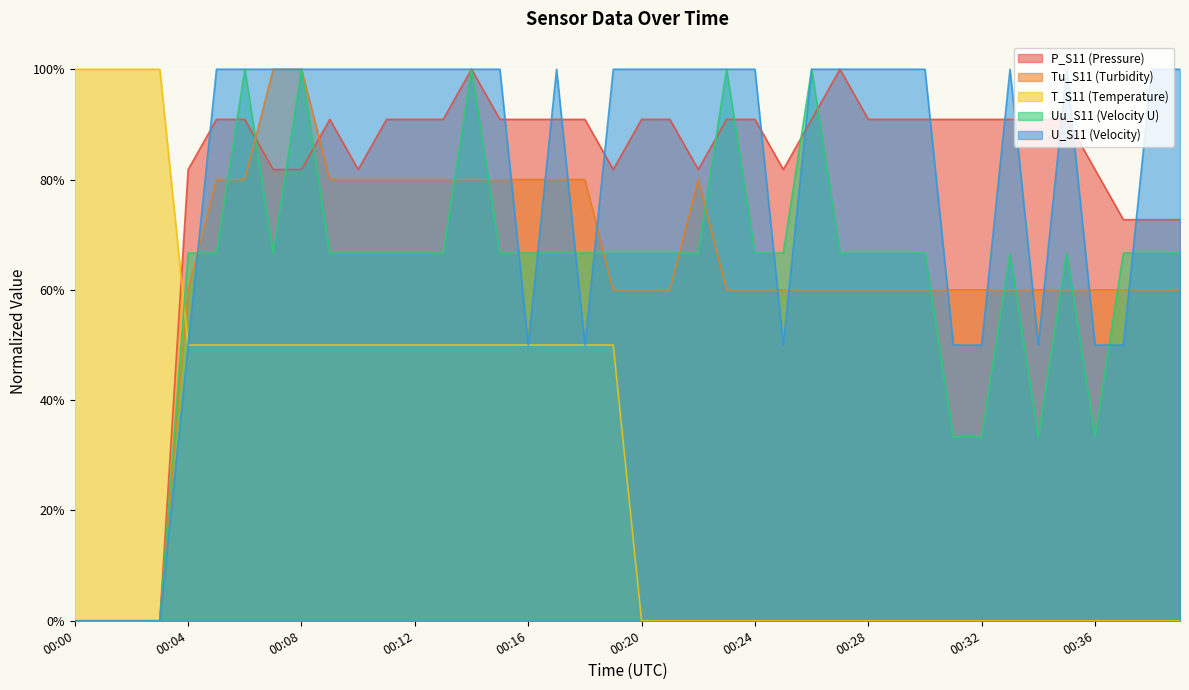

What is the greatest value displayed?

1.0